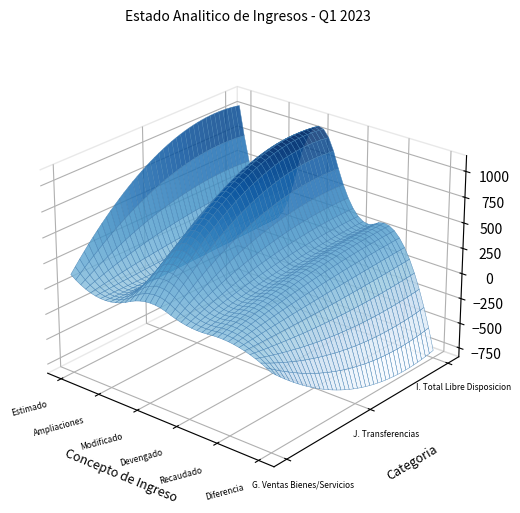

Where is G. Ingresos por Ventas de Bienes y Servicios nearest to the value 37303964?

Ampliaciones